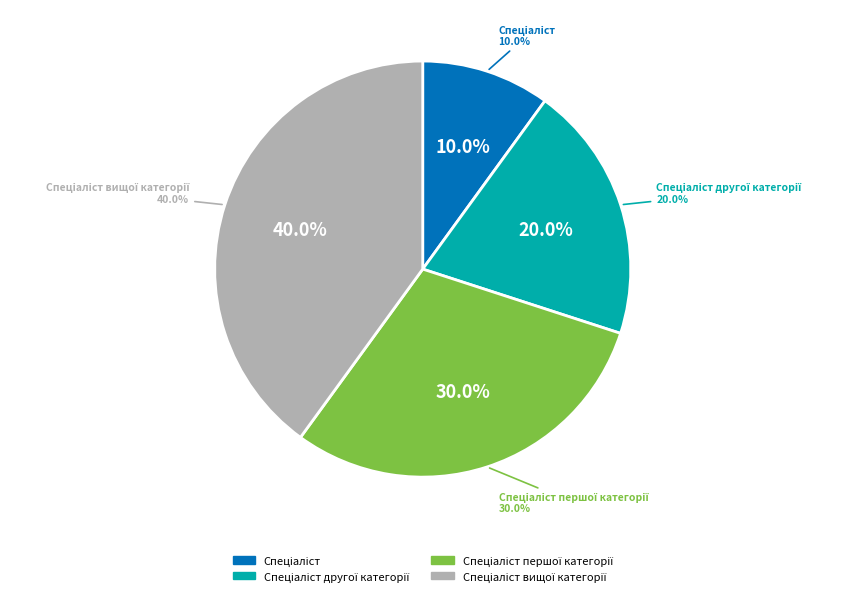

Is it true that Спеціаліст другої категорії is 20% of the pie?

True